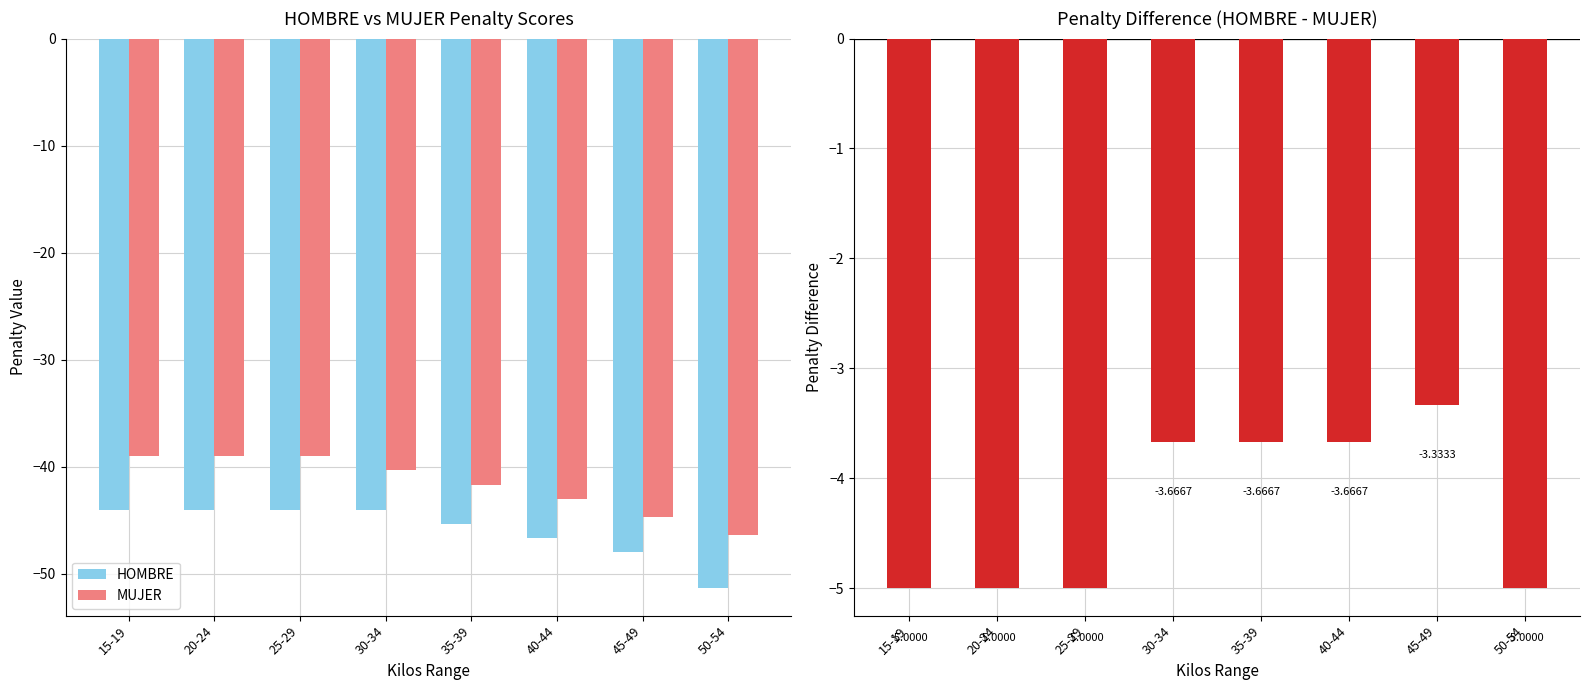

At which label does MUJER first exceed -40?

15-19